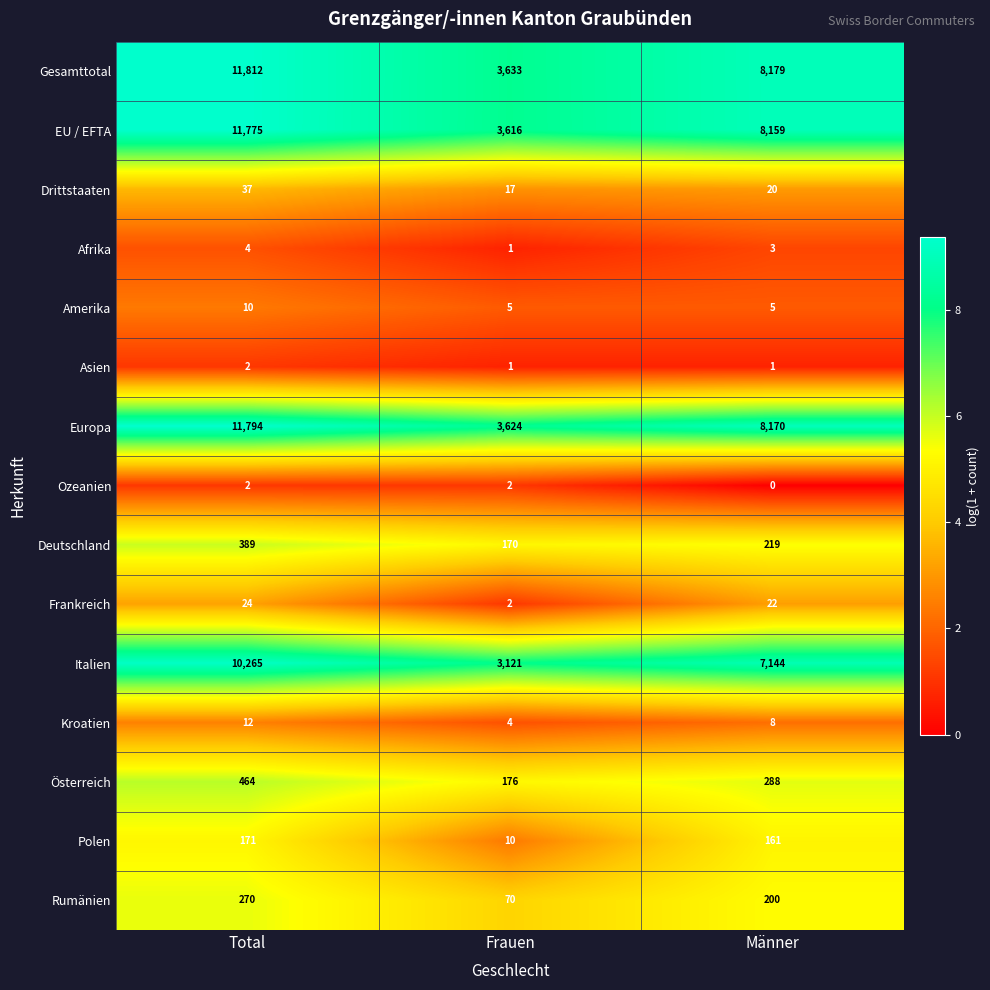

At which category is the sum across all series the highest?

Total